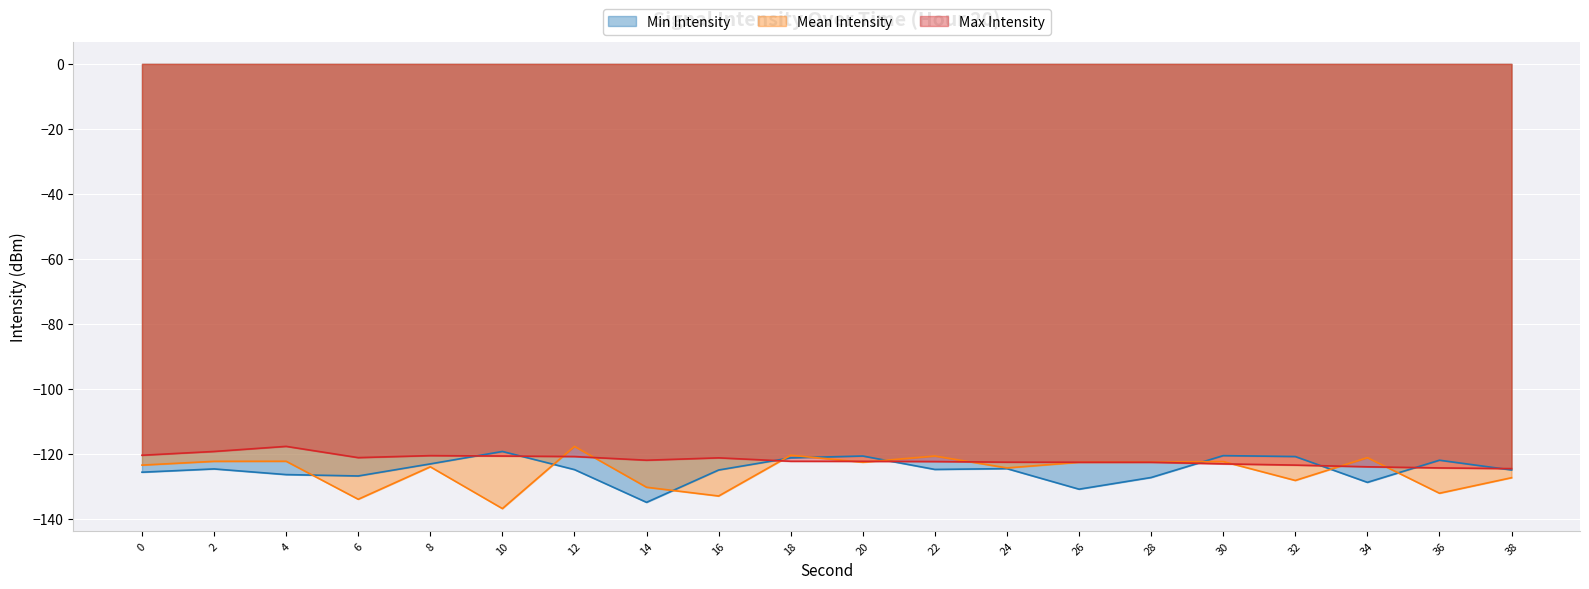

Which series has the widest spread of values?

Mean Intensity